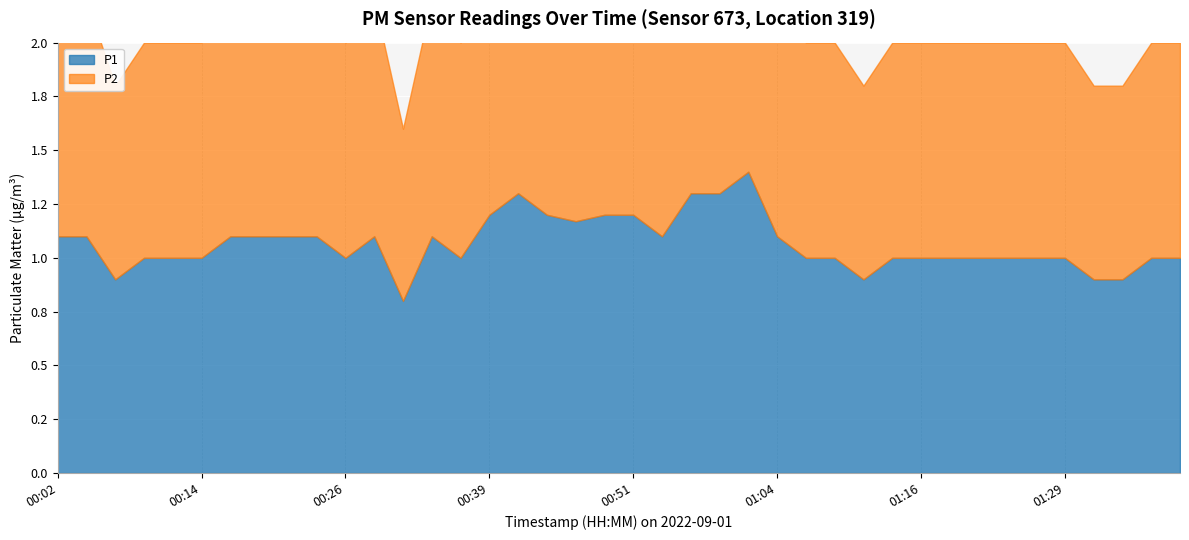

Reading left to right, what are all the values shown in this chart?

P1: 00:02=1.1	00:04=1.1	00:07=0.9	00:09=1.0	00:12=1.0	00:14=1.0	00:17=1.1	00:19=1.1	00:22=1.1	00:24=1.1	00:26=1.0	00:29=1.1	00:31=0.8	00:34=1.1	00:36=1.0	00:39=1.2	00:41=1.3	00:44=1.2	00:46=1.2	00:49=1.2	00:51=1.2	00:54=1.1	00:56=1.3	00:59=1.3	01:01=1.4	01:04=1.1	01:06=1.0	01:09=1.0	01:11=0.9	01:14=1.0	01:16=1.0	01:19=1.0	01:22=1.0	01:24=1.0	01:27=1.0	01:29=1.0	01:32=0.9	01:34=0.9	01:37=1.0	01:39=1.0
P2: 00:02=1.1	00:04=1.1	00:07=0.9	00:09=1.0	00:12=1.0	00:14=1.0	00:17=1.1	00:19=1.1	00:22=1.1	00:24=1.1	00:26=1.0	00:29=1.1	00:31=0.8	00:34=1.1	00:36=1.0	00:39=1.2	00:41=1.3	00:44=1.2	00:46=1.2	00:49=1.2	00:51=1.2	00:54=1.1	00:56=1.3	00:59=1.3	01:01=1.4	01:04=1.1	01:06=1.0	01:09=1.0	01:11=0.9	01:14=1.0	01:16=1.0	01:19=1.0	01:22=1.0	01:24=1.0	01:27=1.0	01:29=1.0	01:32=0.9	01:34=0.9	01:37=1.0	01:39=1.0